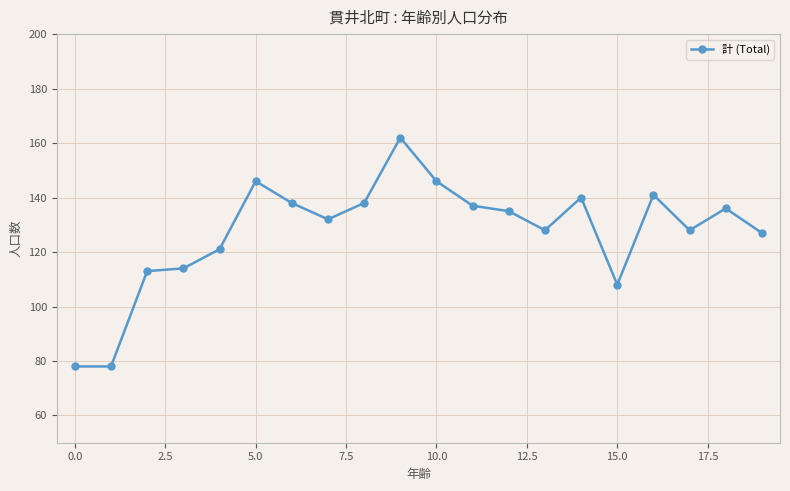

Reading left to right, extract all data points from this chart.

78	78	113	114	121	146	138	132	138	162	146	137	135	128	140	108	141	128	136	127